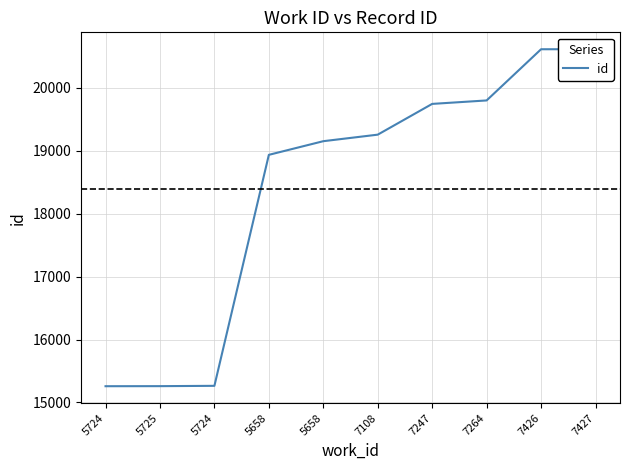

What is the label of the 10th point from the right?

5724